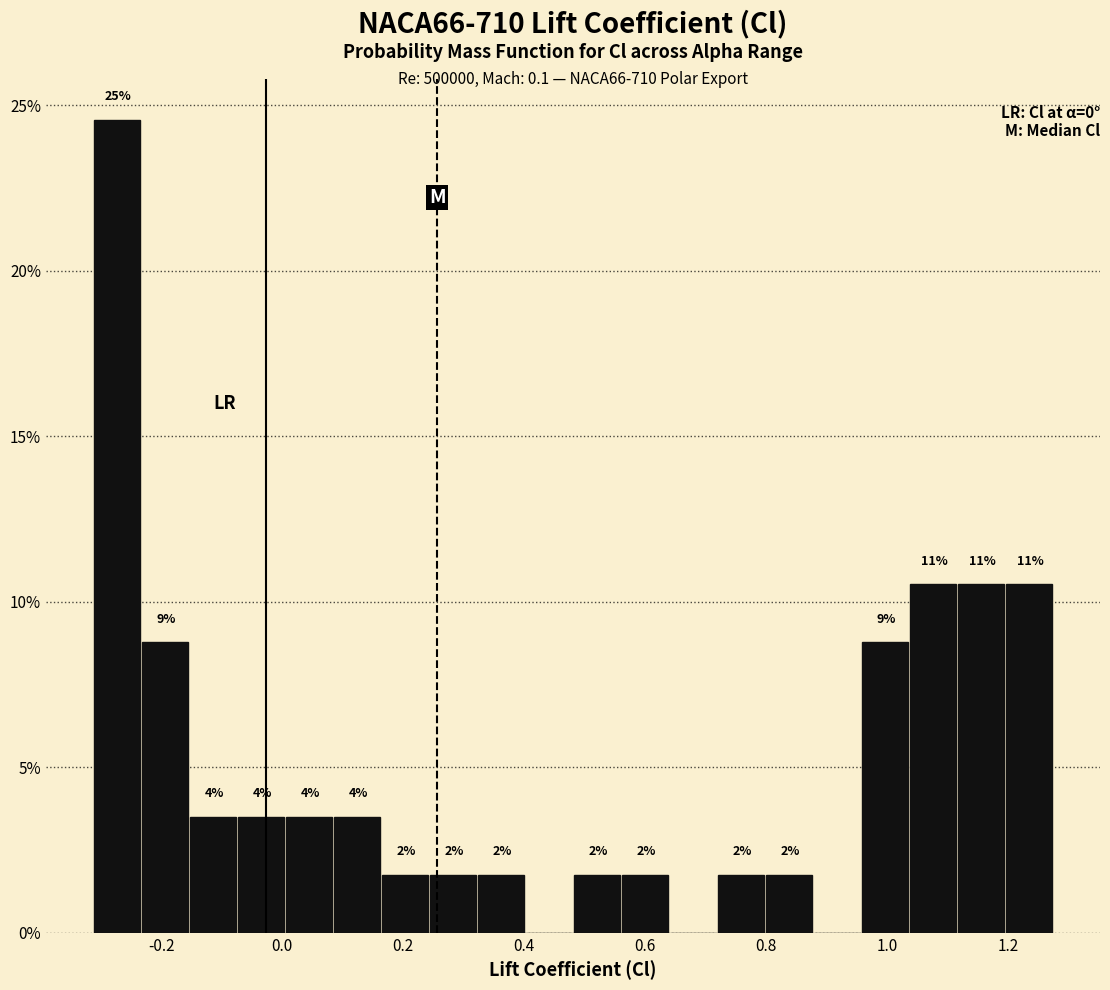

Read against the x-axis, roughly where is the centre of the tallest bar?

-0.28